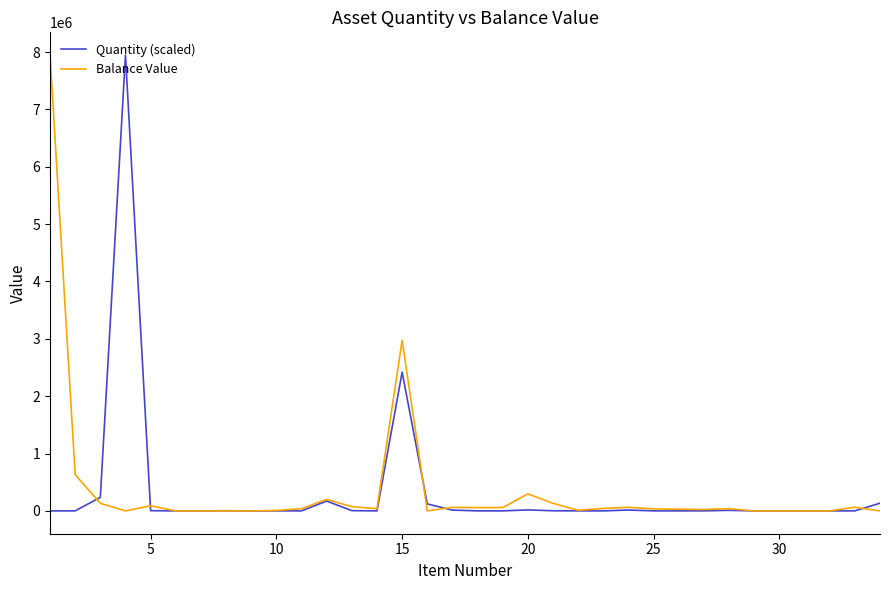

What is the highest value of the Balance Value series?

7945613.0